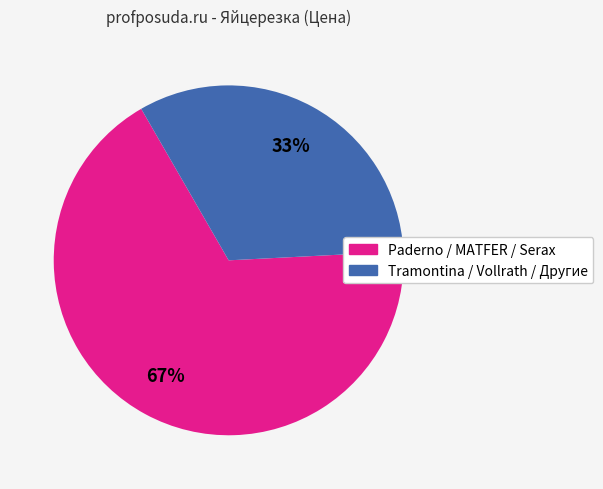

To the nearest percent, what is the average slice percentage?

50%